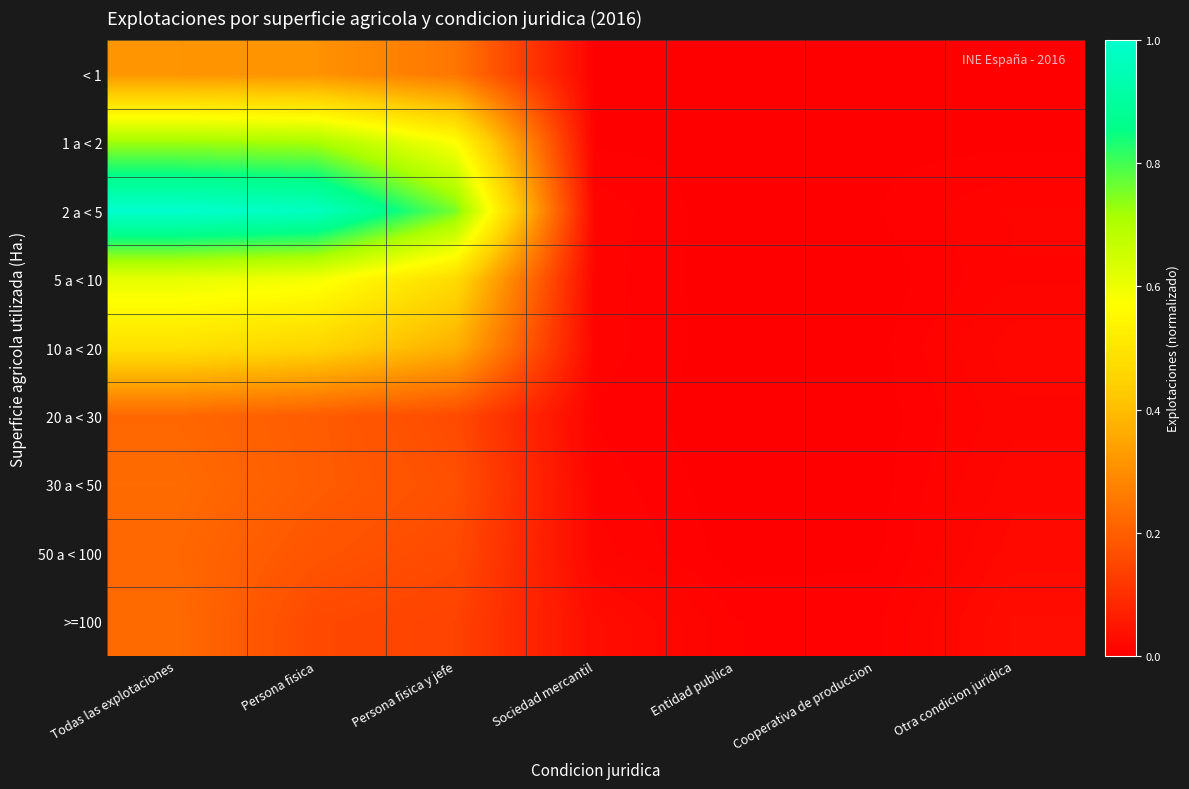

Reading left to right, what are all the values shown in this chart?

< 1: Todas las explotaciones=0.3	Persona fisica=0.3	Persona fisica y jefe=0.2	Sociedad mercantil=0.0	Entidad publica=0.0	Cooperativa de produccion=0.0	Otra condicion juridica=0.0
1 a < 2: Todas las explotaciones=0.7	Persona fisica=0.7	Persona fisica y jefe=0.6	Sociedad mercantil=0.0	Entidad publica=0.0	Cooperativa de produccion=0.0	Otra condicion juridica=0.0
2 a < 5: Todas las explotaciones=1.0	Persona fisica=1.0	Persona fisica y jefe=0.8	Sociedad mercantil=0.0	Entidad publica=0.0	Cooperativa de produccion=0.0	Otra condicion juridica=0.0
5 a < 10: Todas las explotaciones=0.6	Persona fisica=0.6	Persona fisica y jefe=0.5	Sociedad mercantil=0.0	Entidad publica=0.0	Cooperativa de produccion=0.0	Otra condicion juridica=0.0
10 a < 20: Todas las explotaciones=0.5	Persona fisica=0.5	Persona fisica y jefe=0.4	Sociedad mercantil=0.0	Entidad publica=0.0	Cooperativa de produccion=0.0	Otra condicion juridica=0.0
20 a < 30: Todas las explotaciones=0.2	Persona fisica=0.2	Persona fisica y jefe=0.2	Sociedad mercantil=0.0	Entidad publica=0.0	Cooperativa de produccion=0.0	Otra condicion juridica=0.0
30 a < 50: Todas las explotaciones=0.2	Persona fisica=0.2	Persona fisica y jefe=0.2	Sociedad mercantil=0.0	Entidad publica=0.0	Cooperativa de produccion=0.0	Otra condicion juridica=0.0
50 a < 100: Todas las explotaciones=0.2	Persona fisica=0.2	Persona fisica y jefe=0.2	Sociedad mercantil=0.0	Entidad publica=0.0	Cooperativa de produccion=0.0	Otra condicion juridica=0.0
>=100: Todas las explotaciones=0.2	Persona fisica=0.2	Persona fisica y jefe=0.1	Sociedad mercantil=0.0	Entidad publica=0.0	Cooperativa de produccion=0.0	Otra condicion juridica=0.0